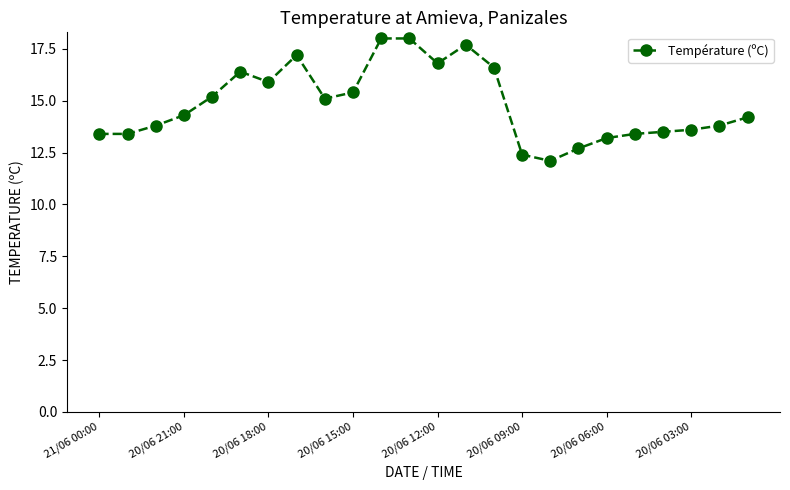

What is the difference between the second highest and second lowest values?

5.6